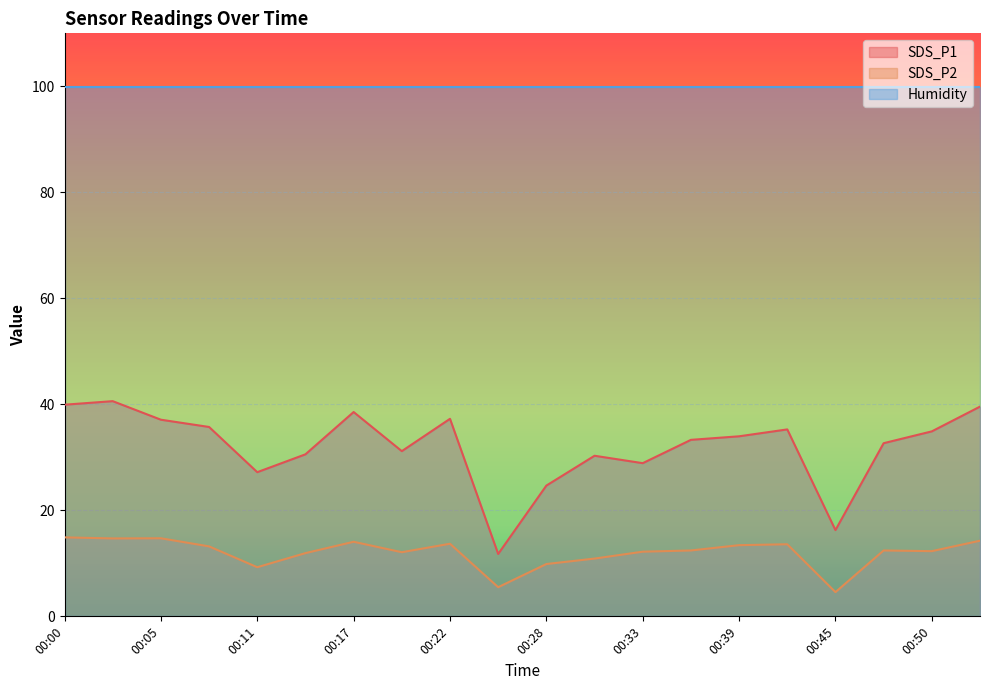

What is the difference between the maximum and minimum values in the SDS_P2 series?

10.3